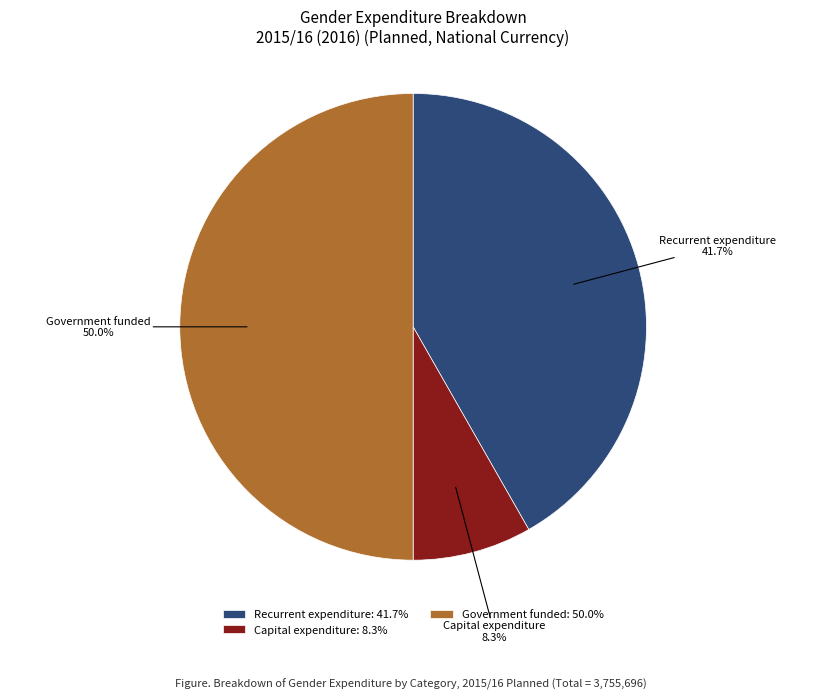

What is the ratio of the value at Recurrent expenditure to the value at Government funded?

0.8